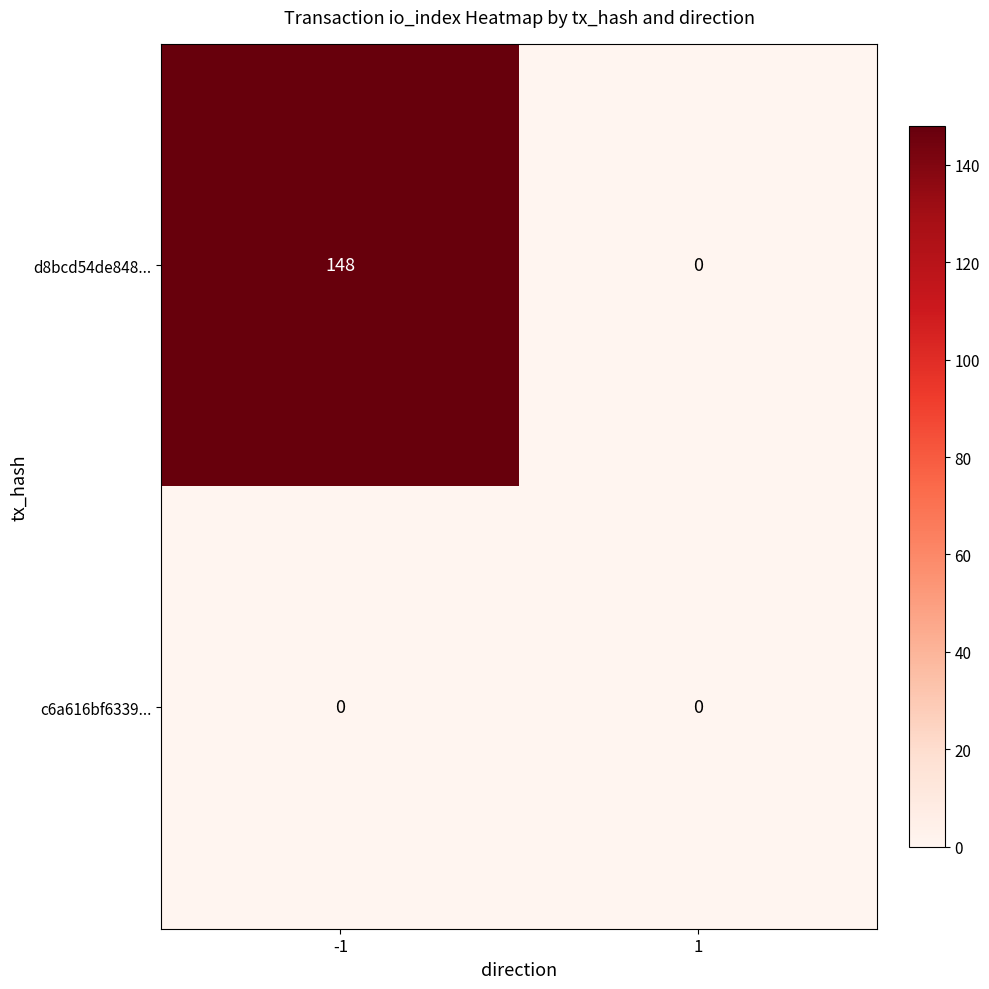

Read the d8bcd54de848... value at -1, to the nearest 5.

150